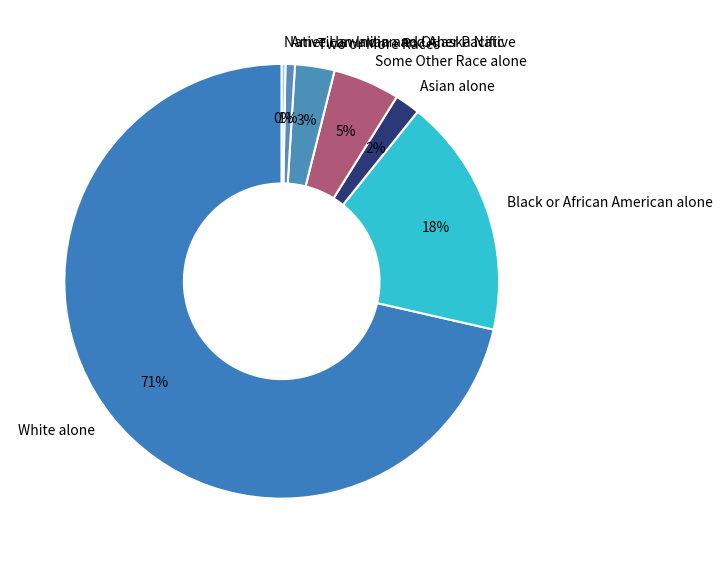

Which has a higher value, Two or More Races or Asian alone?

Two or More Races